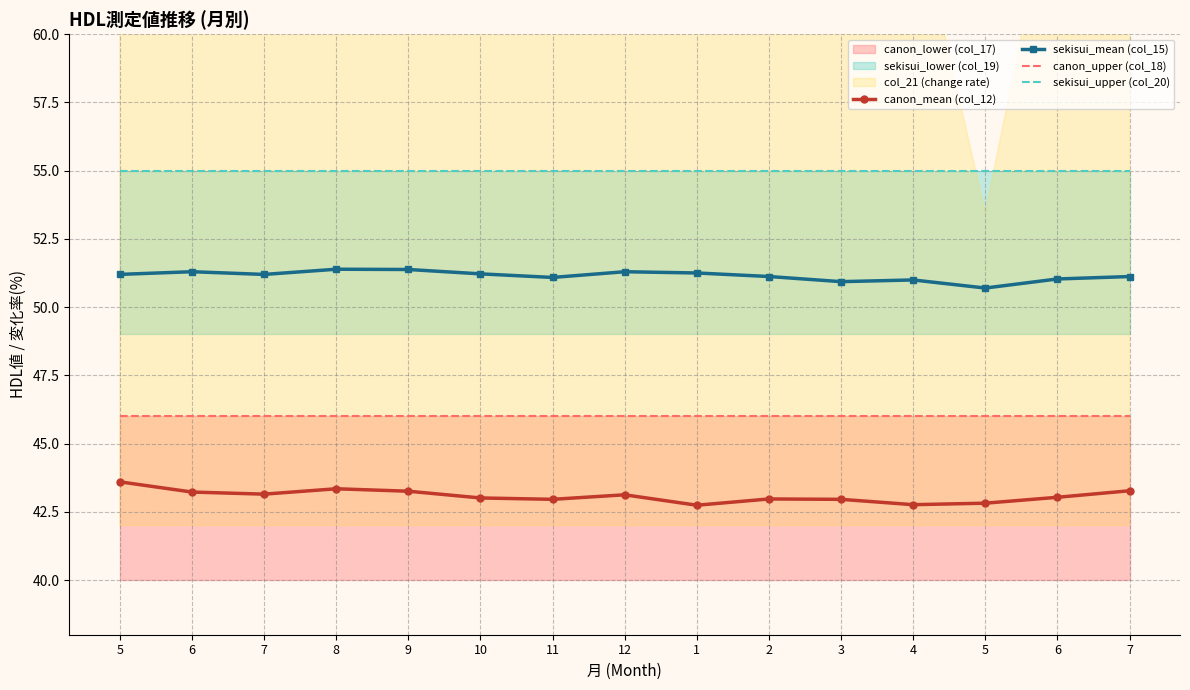

True or false: sekisui_upper (col_20) and canon_mean (col_12) intersect in this chart.

False